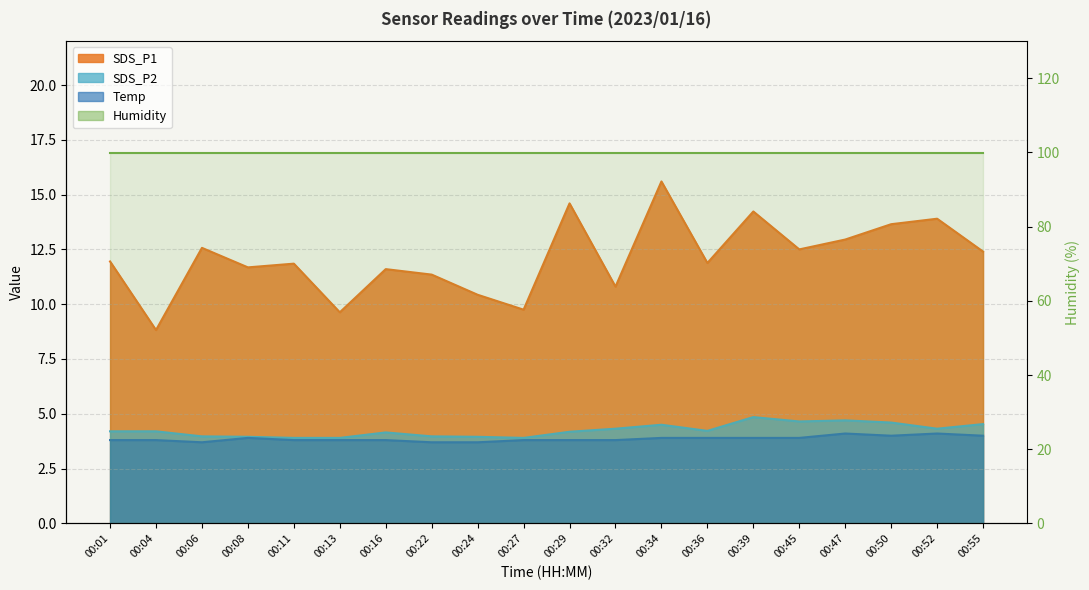

What is the value of the SDS_P2 point at the 17th from the left?

4.7